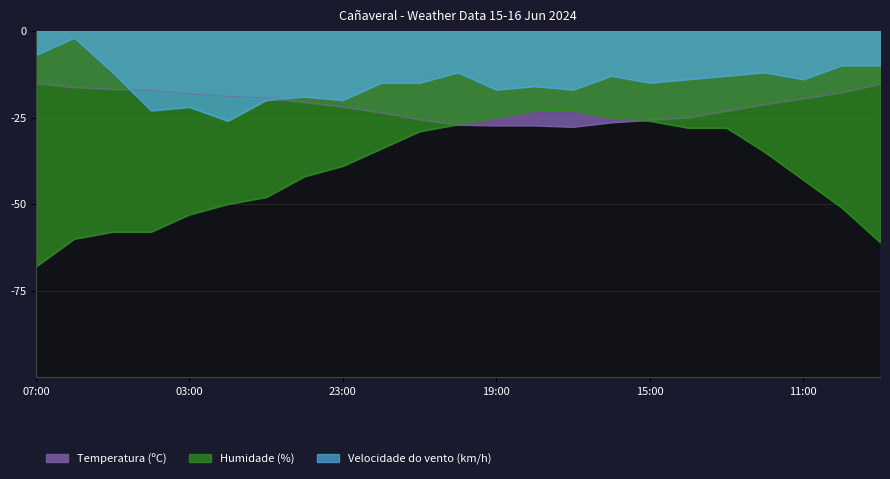

True or false: Humidade (%) and Velocidade do vento (km/h) intersect in this chart.

False